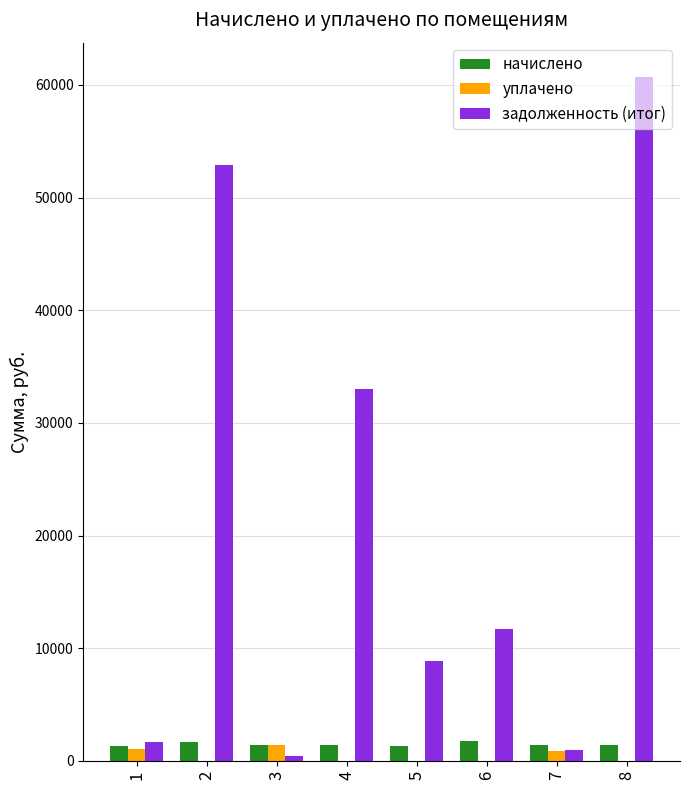

At which category is the sum across all series the highest?

8